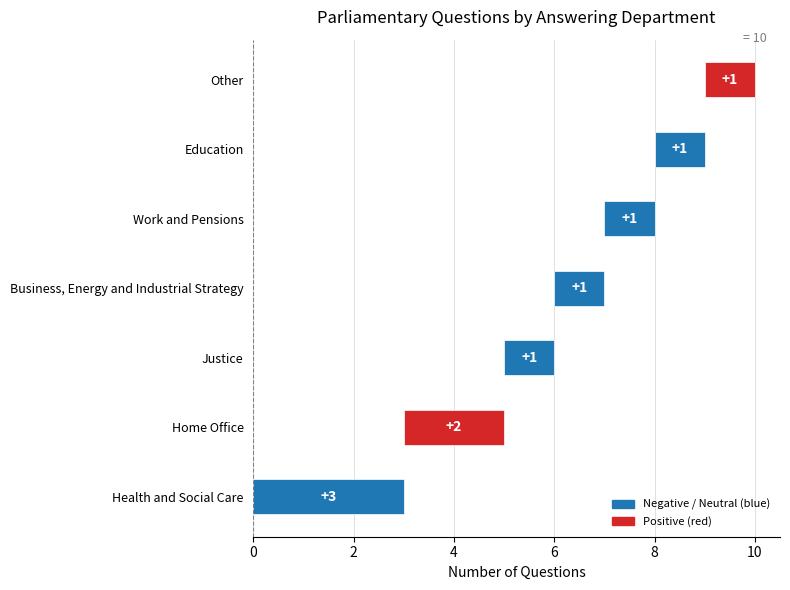

What is the difference between the values at Education and Health and Social Care?

2